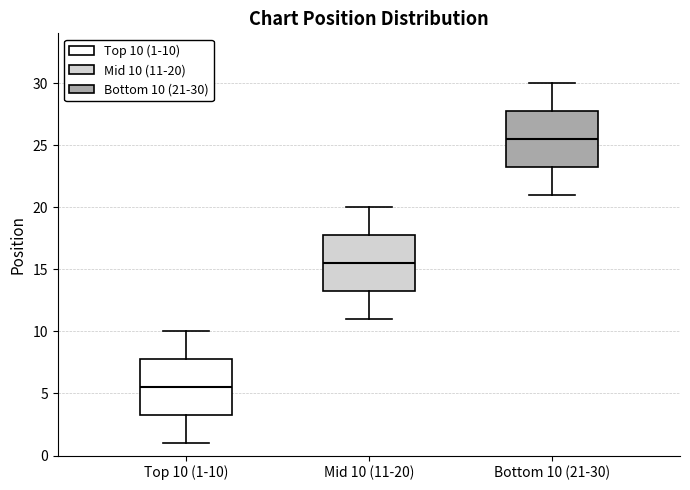

Which box's median line is the lowest?

Top 10 (1-10)